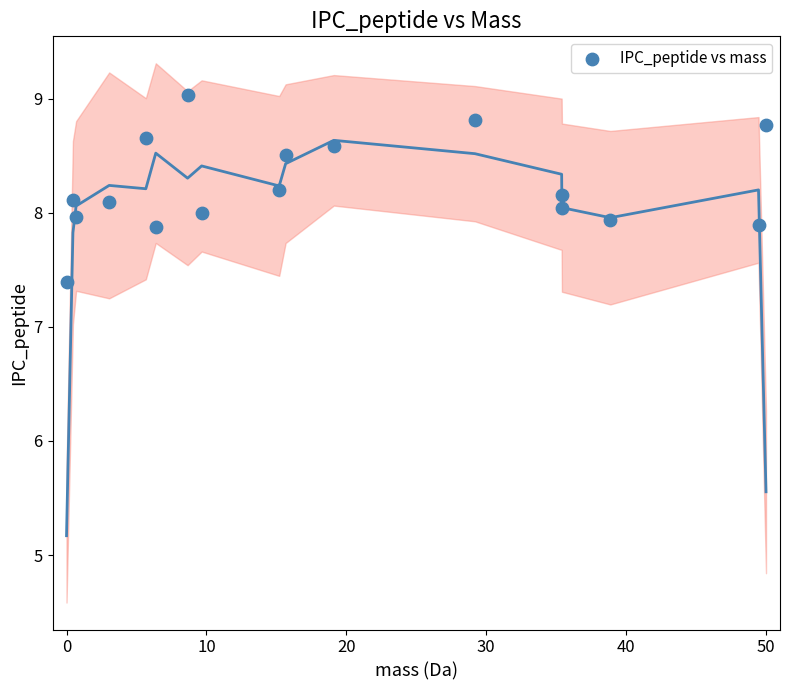

What is the range of Y values (max minus min)?

1.6